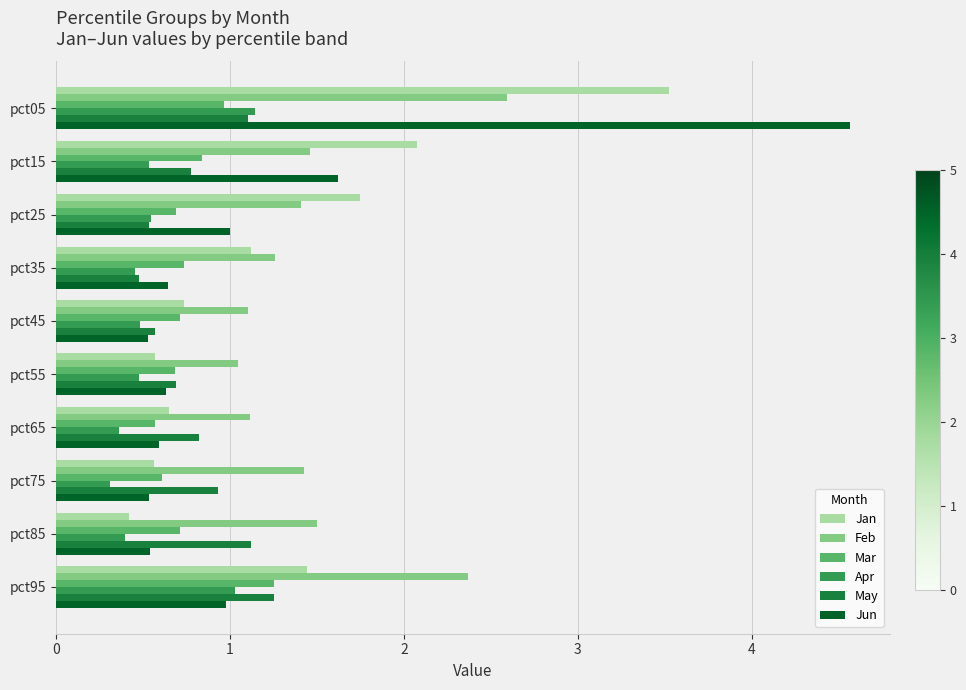

What value does the Mar series have at pct75?

0.6